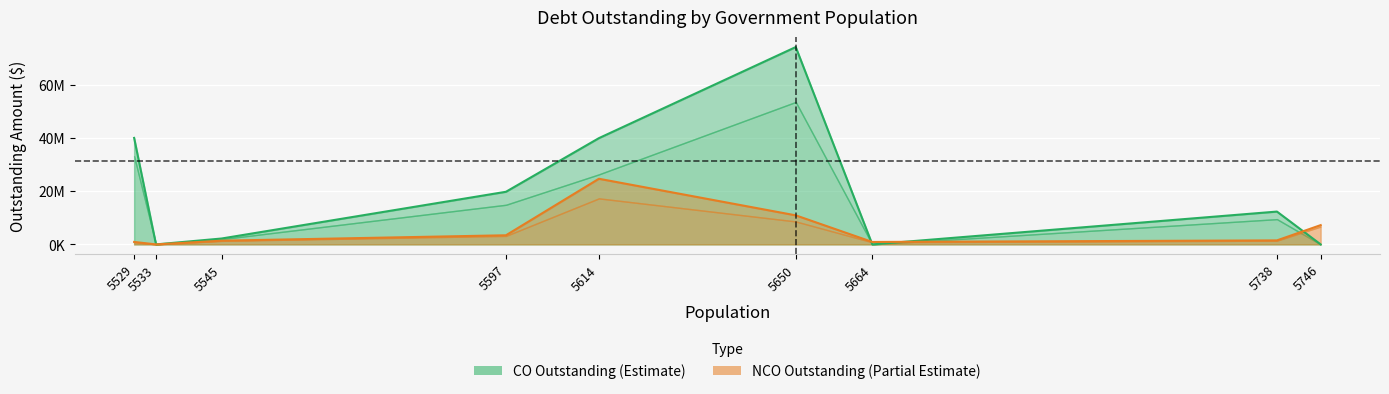

What is the difference between the maximum and minimum values in the NCOInterestOutstanding series?

7376739.9